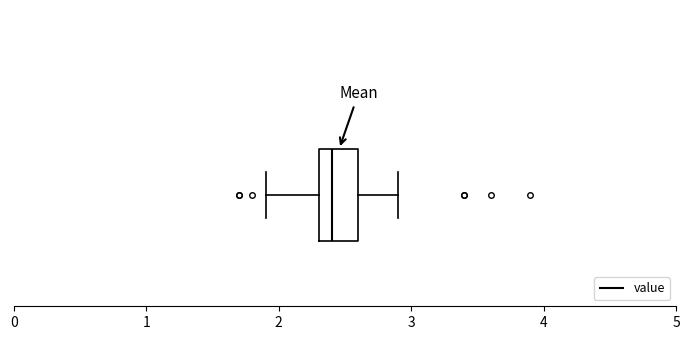

Transcribe this box plot: give where the median line is, the range the box spans, and where the two whiskers end, as read against the x-axis. The values are not printed on the chart, so give them approximately, as read against the axis.

median 2.4, box 2.3 to 2.6, whiskers 1.9 to 2.9